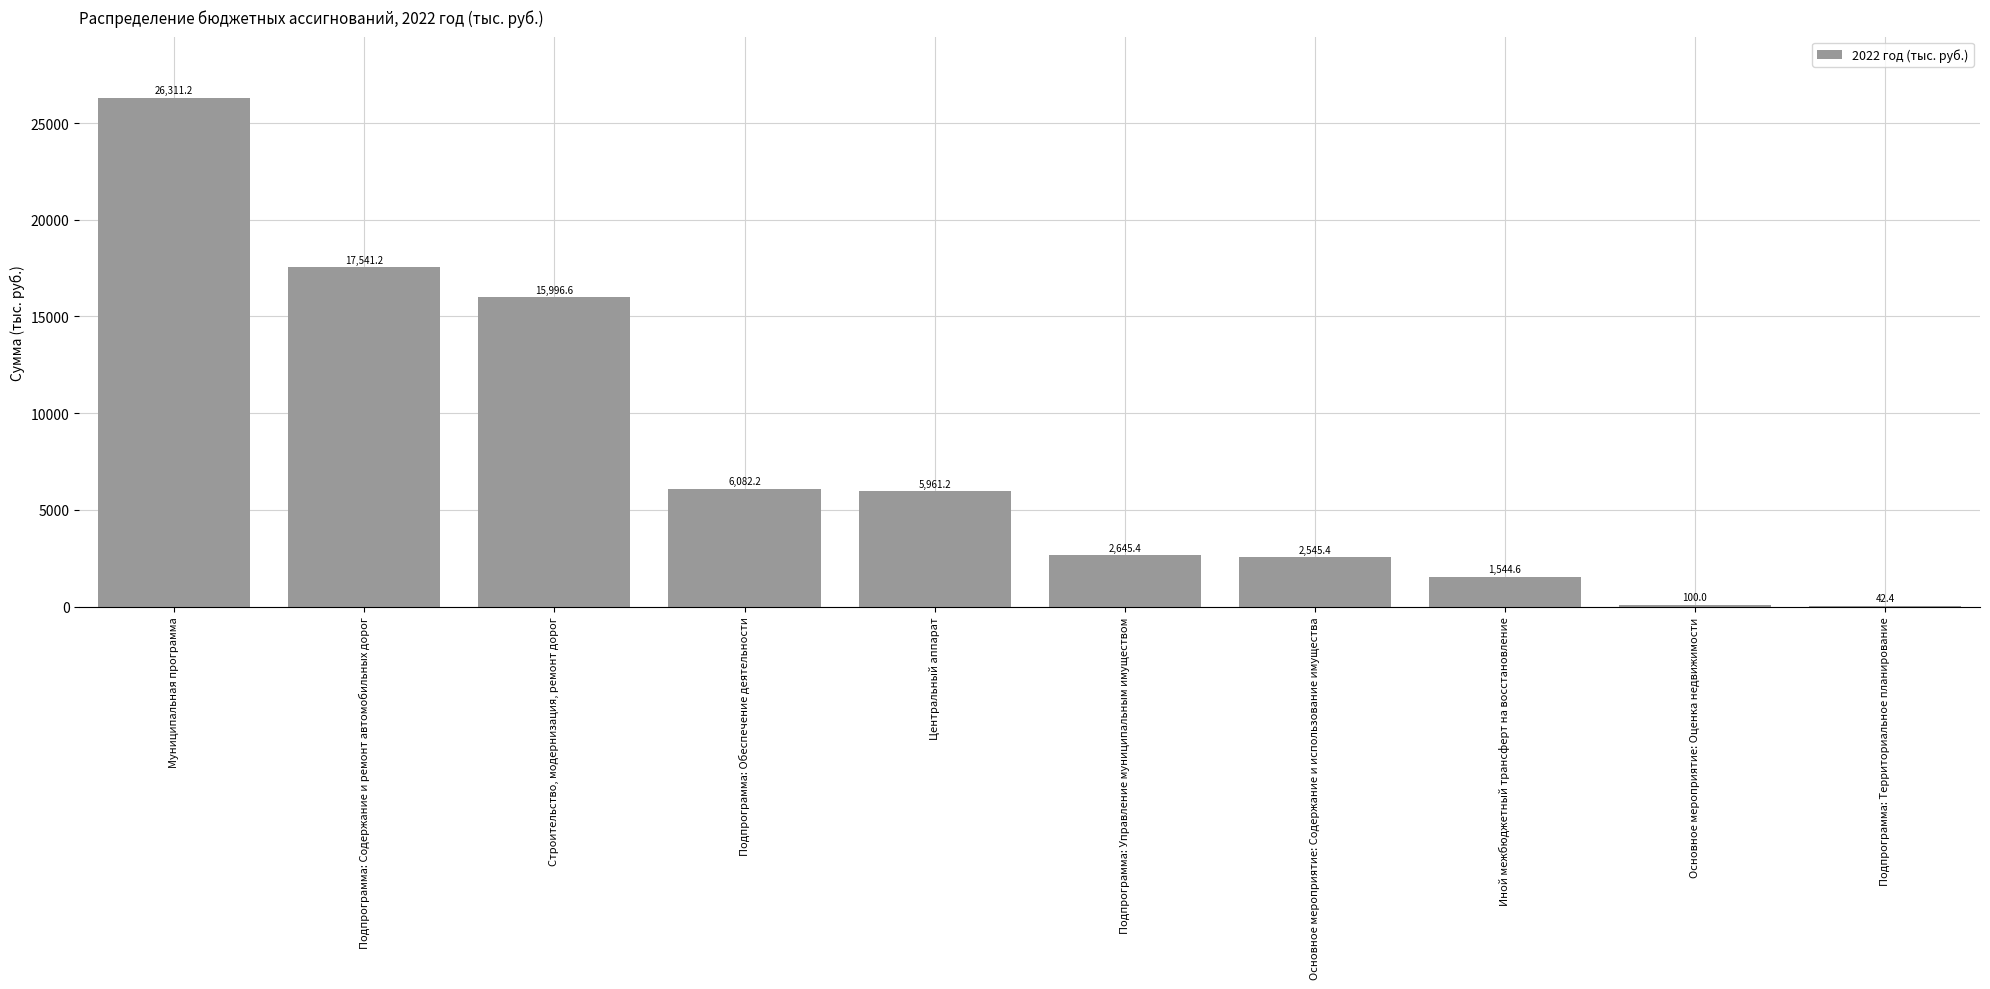

Reading left to right, list all the values displayed in this chart.

Муниципальная программа=26311.2	Подпрограмма: Содержание и ремонт автомобильных дорог=17541.2	Строительство, модернизация, ремонт дорог=15996.6	Подпрограмма: Обеспечение деятельности=6082.2	Центральный аппарат=5961.2	Подпрограмма: Управление муниципальным имуществом=2645.4	Основное мероприятие: Содержание и использование имущества=2545.4	Иной межбюджетный трансферт на восстановление=1544.6	Основное мероприятие: Оценка недвижимости=100.0	Подпрограмма: Территориальное планирование=42.4